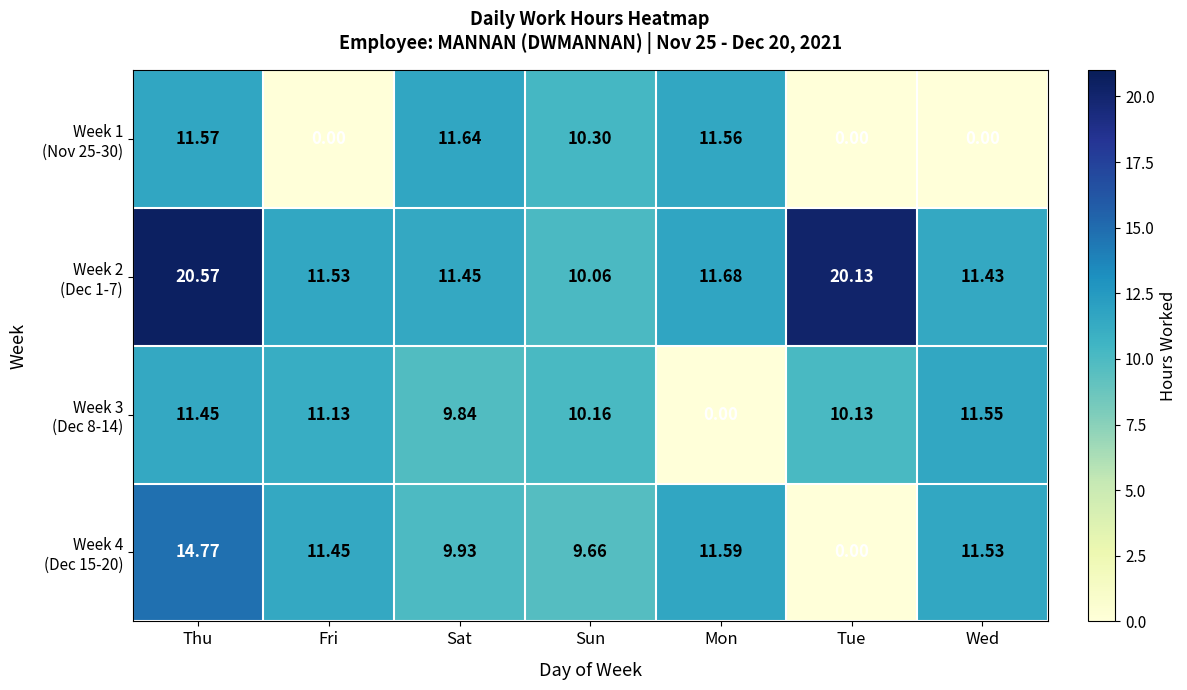

At which category is the sum across all series the highest?

Thu